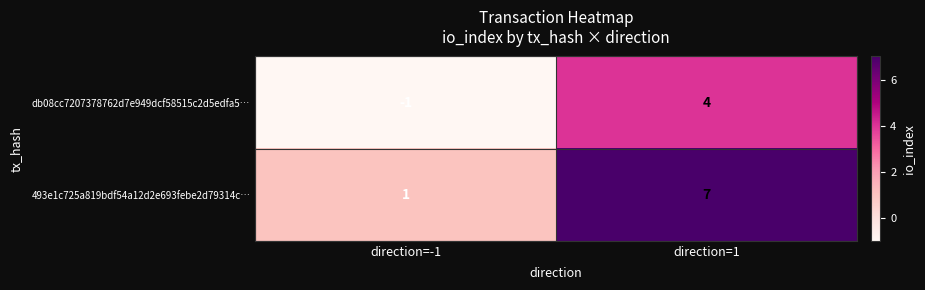

At which category does the chart reach its peak across all series?

direction=1